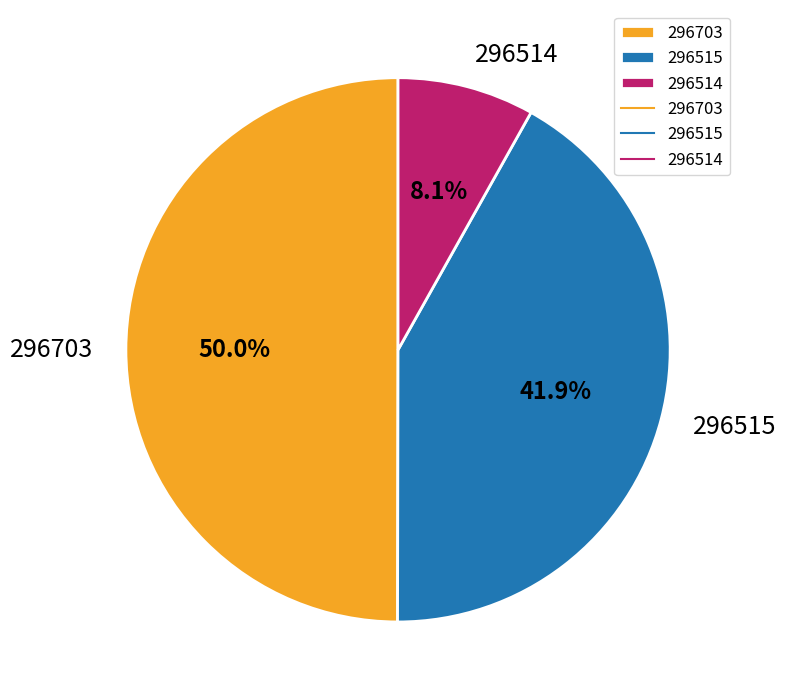

Which category has the smallest portion of the pie?

296514